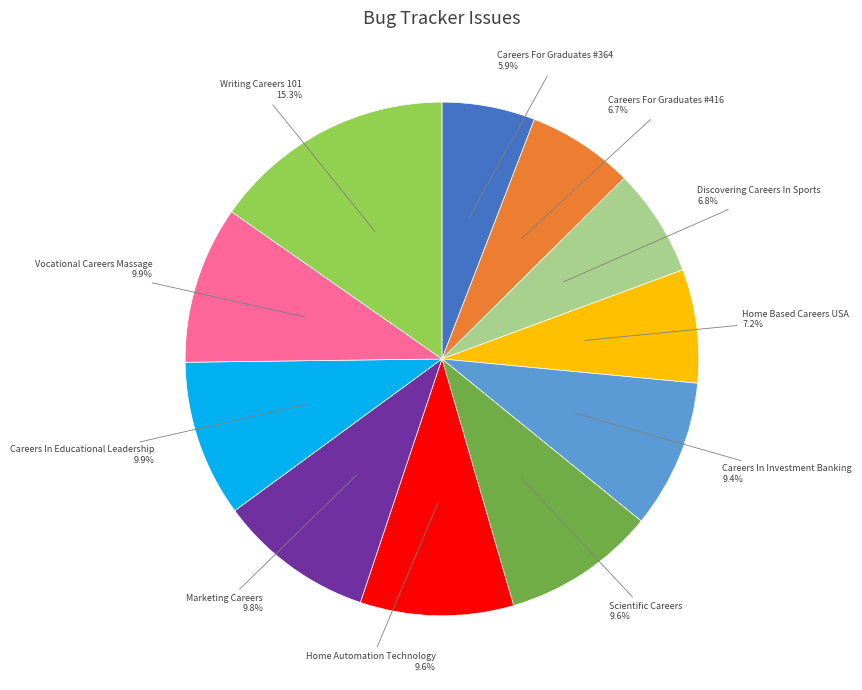

Is Careers For Graduates #416 the majority of the pie?

No